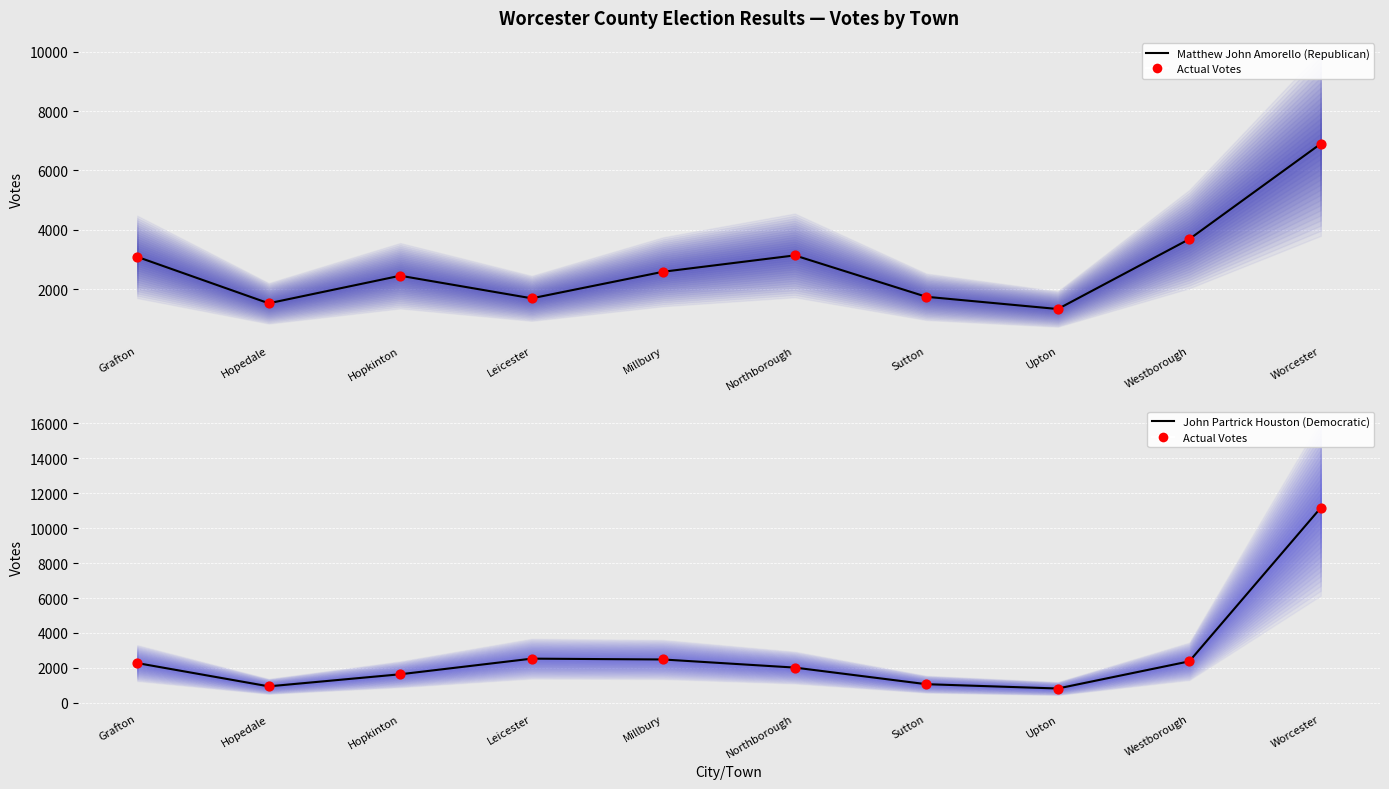

Which series has the widest spread of Y values?

Actual Votes